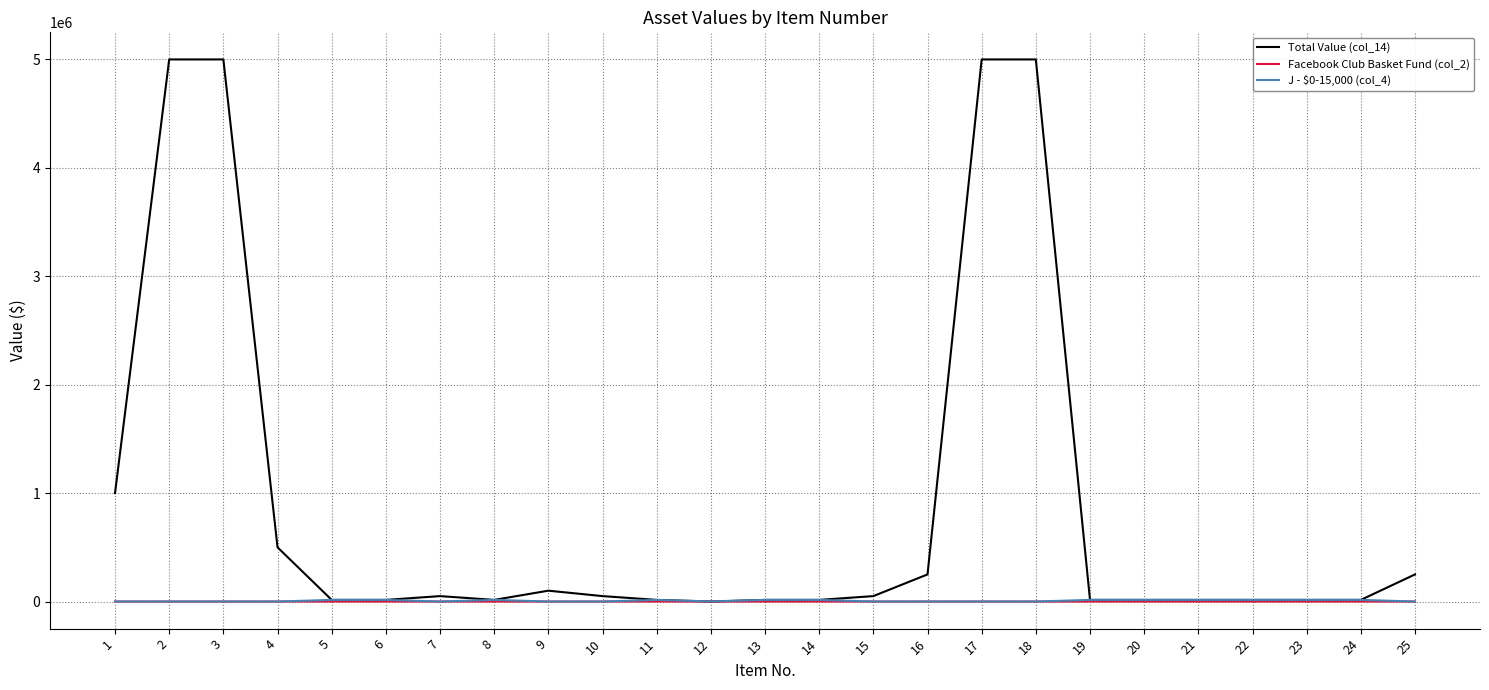

Which series has the largest range (max minus min)?

Total Value (col_14)